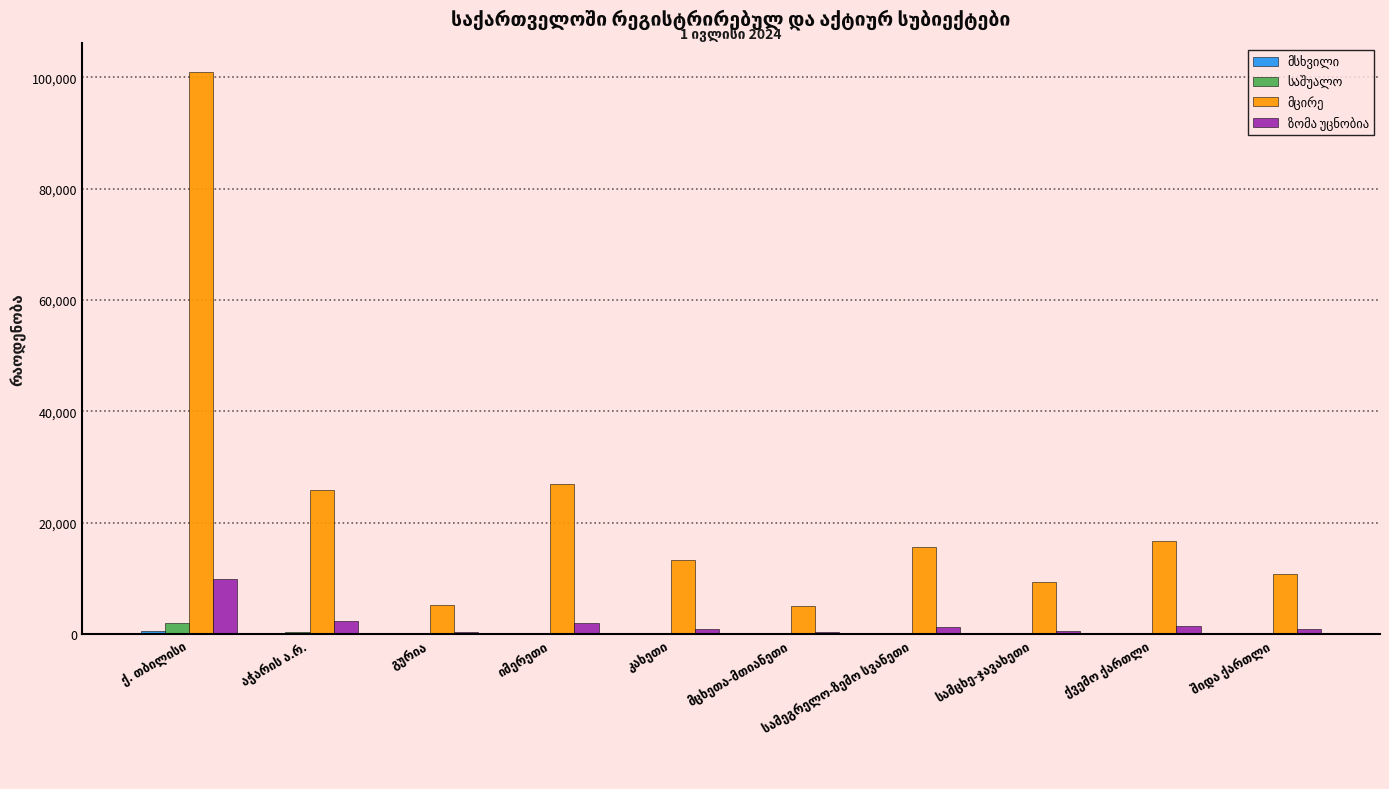

How many series are shown in this chart?

4